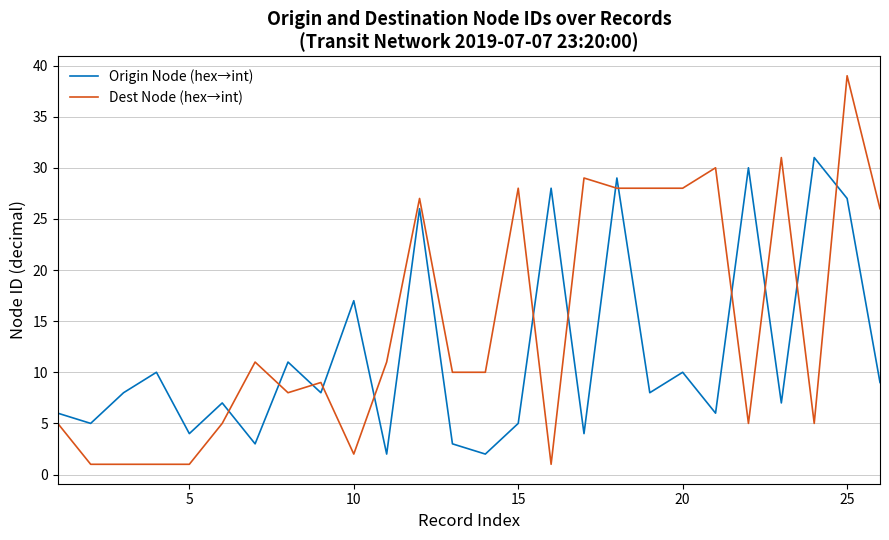

Which series has the largest range (max minus min)?

Dest Node (hex→int)